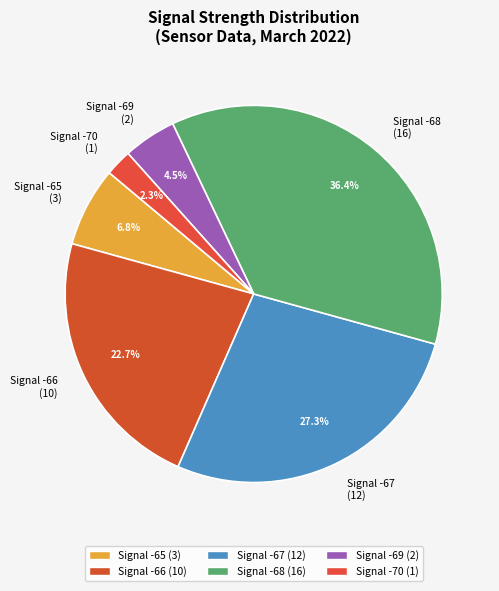

How much of the chart is everything except Signal -69 (2)?

95.5%